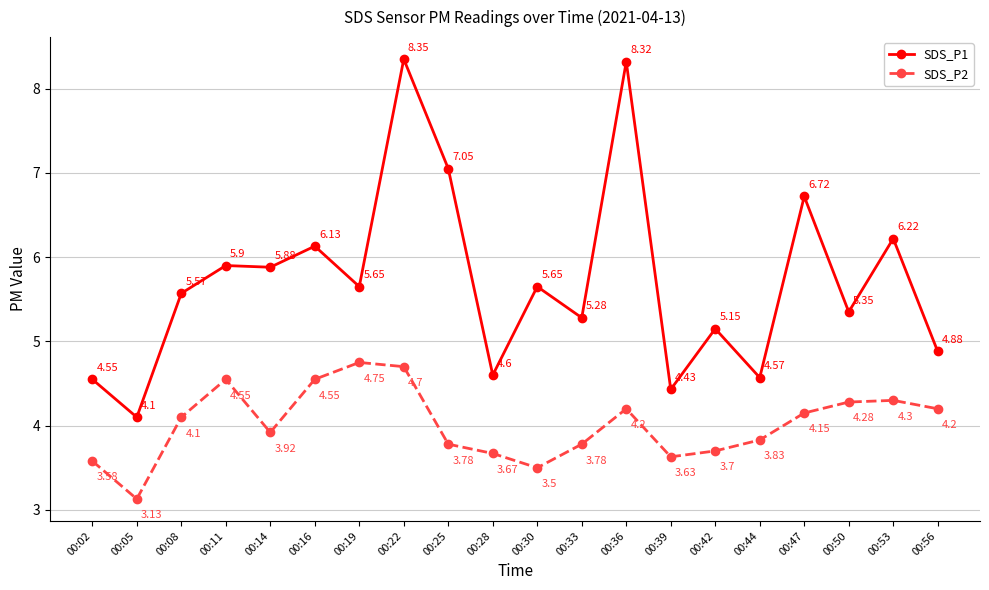

The SDS_P2 series shows 4.7 at 00:22. True or false?

True